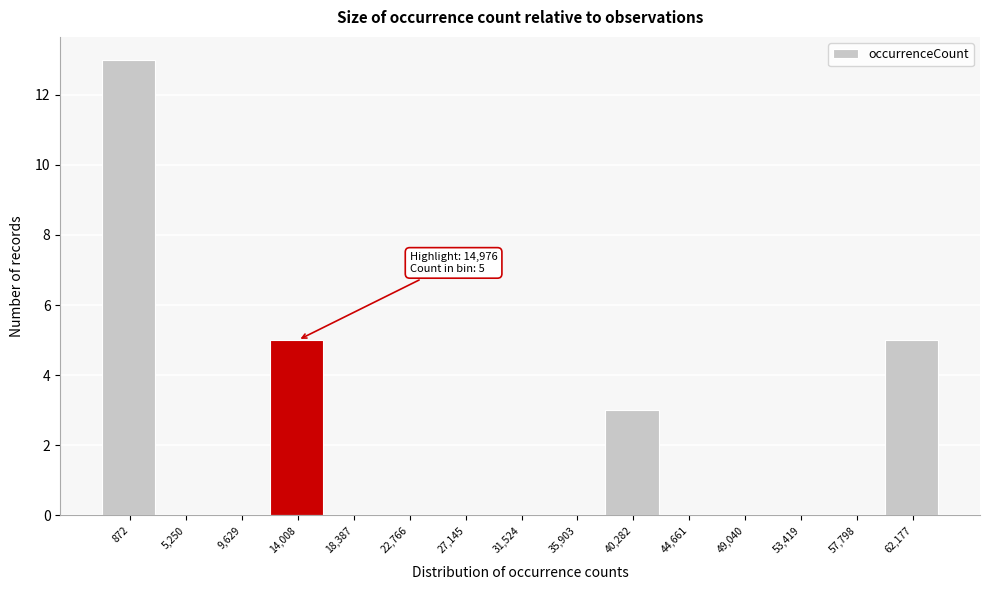

Reading left to right, what are all the values shown in this chart?

872=13	5,250=0	9,629=0	14,008=5	18,387=0	22,766=0	27,145=0	31,524=0	35,903=0	40,282=3	44,661=0	49,040=0	53,419=0	57,798=0	62,177=5